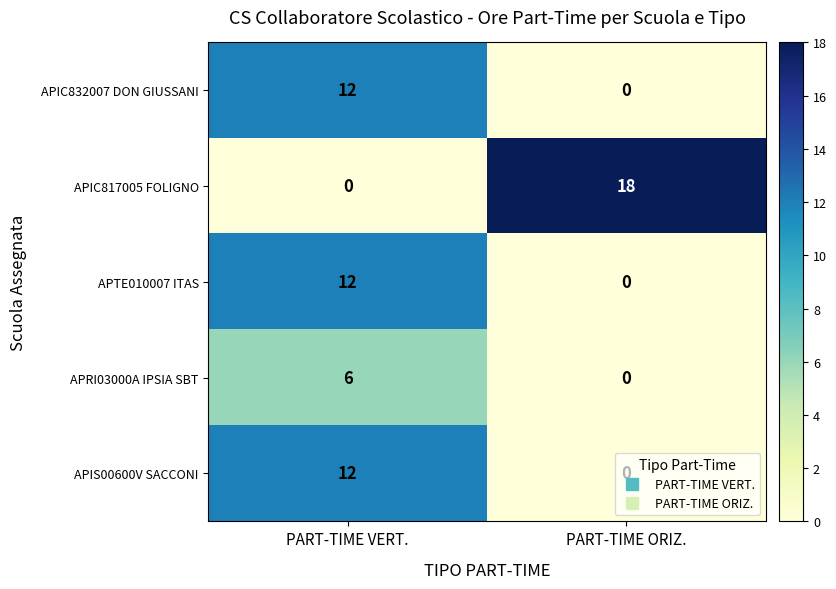

At which category does the chart reach its peak across all series?

PART-TIME ORIZ.